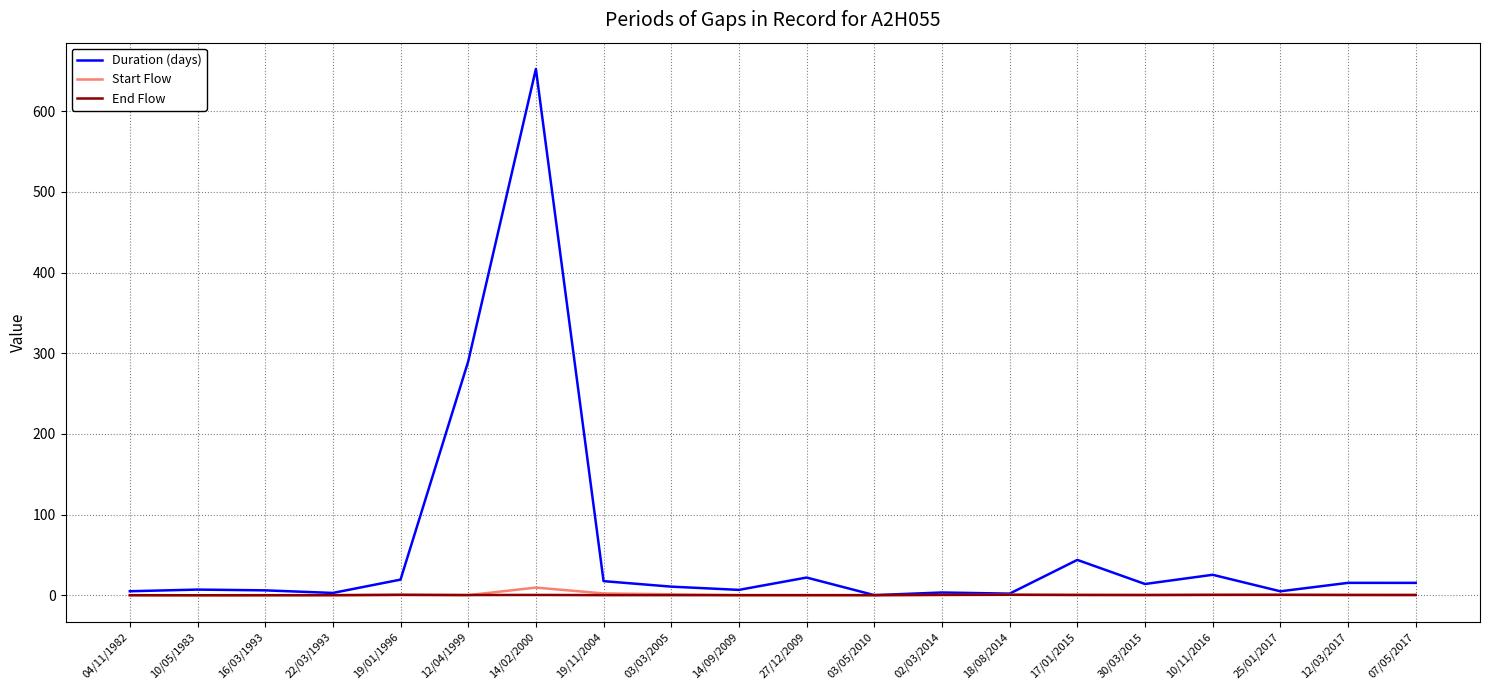

Is this an area chart (filled region under the line)?

No